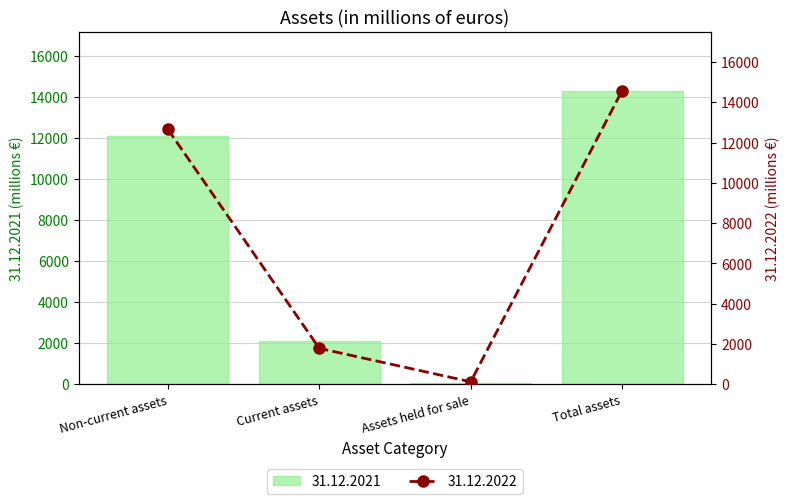

At which label does 31.12.2021 reach its peak?

Total assets